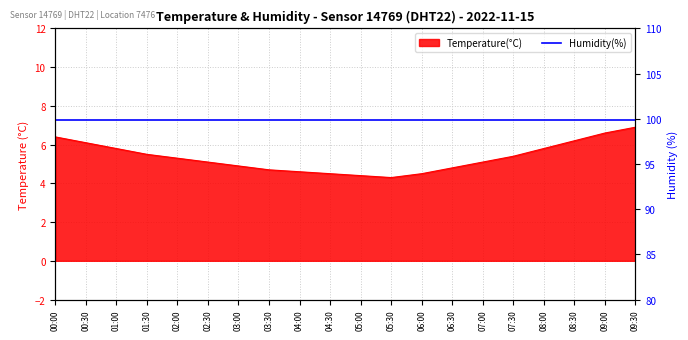

The value at 02:00 is 5.3. True or false?

True